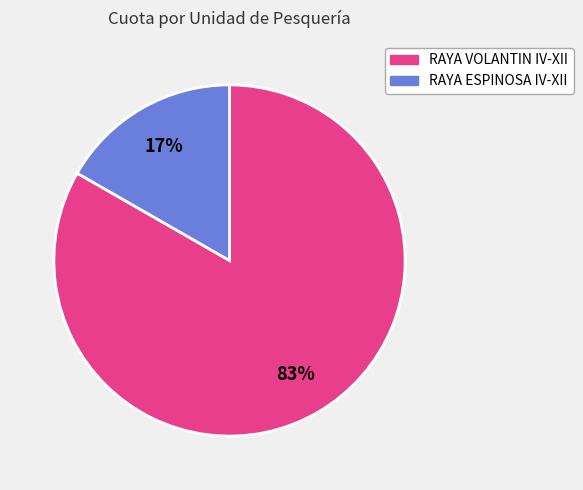

The RAYA VOLANTIN IV-XII slice represents 72% of the pie. True or false?

False